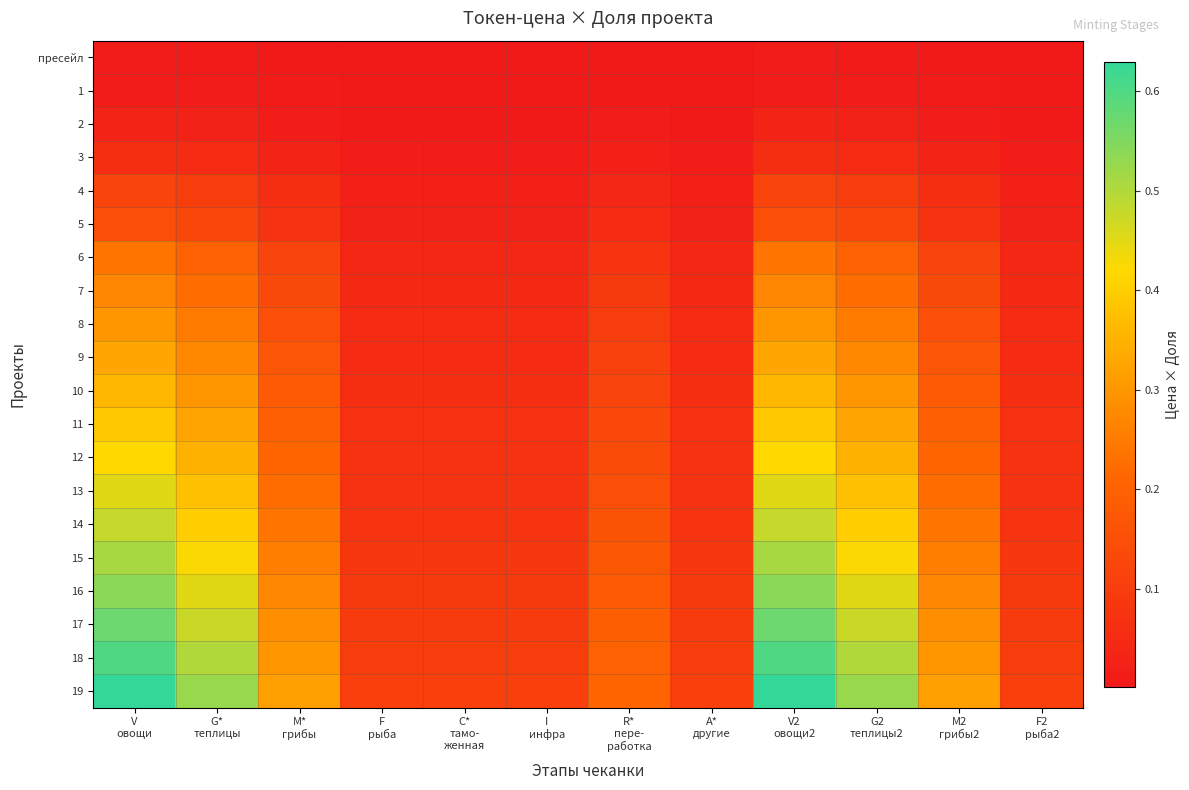

At how many categories does at least one series exceed 0?

12